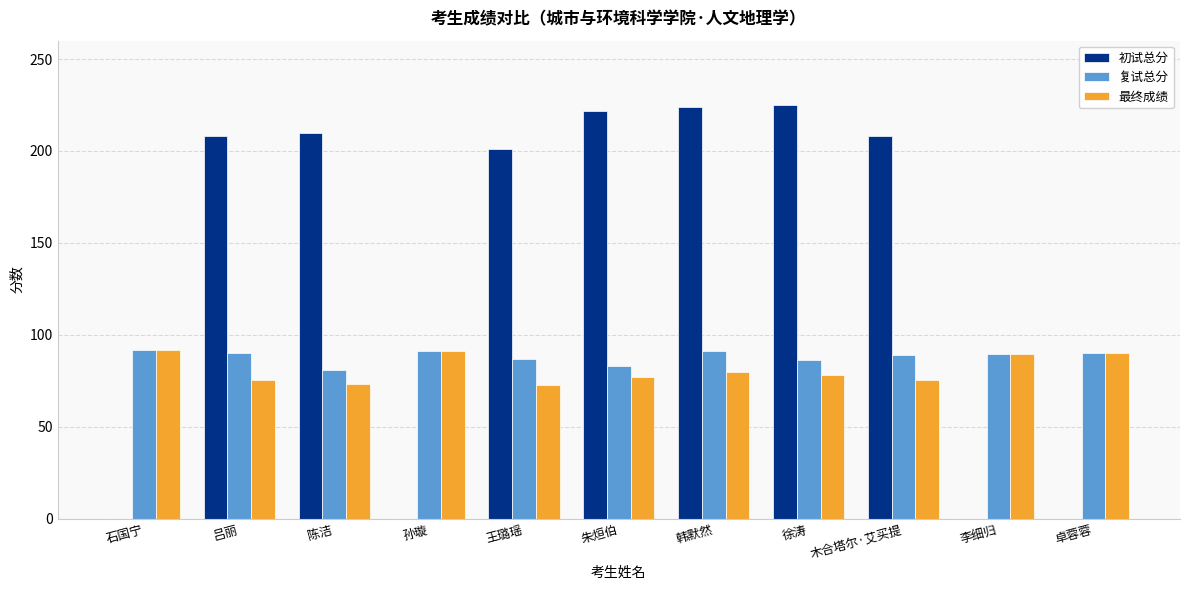

What are all the series names shown in the legend?

初试总分, 复试总分, 最终成绩